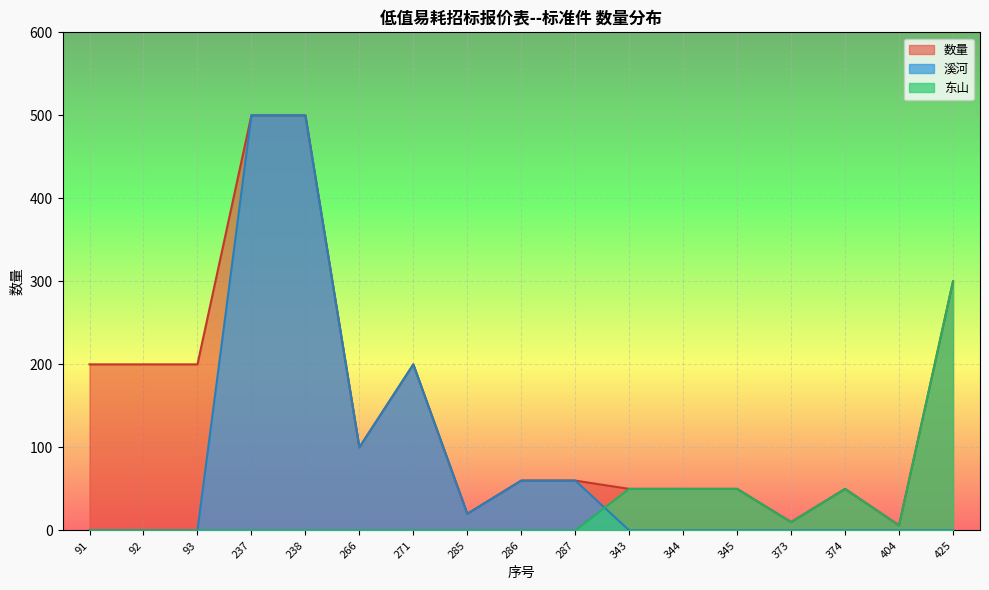

Where do 溪河 and 东山 first cross each other?

287 and 343